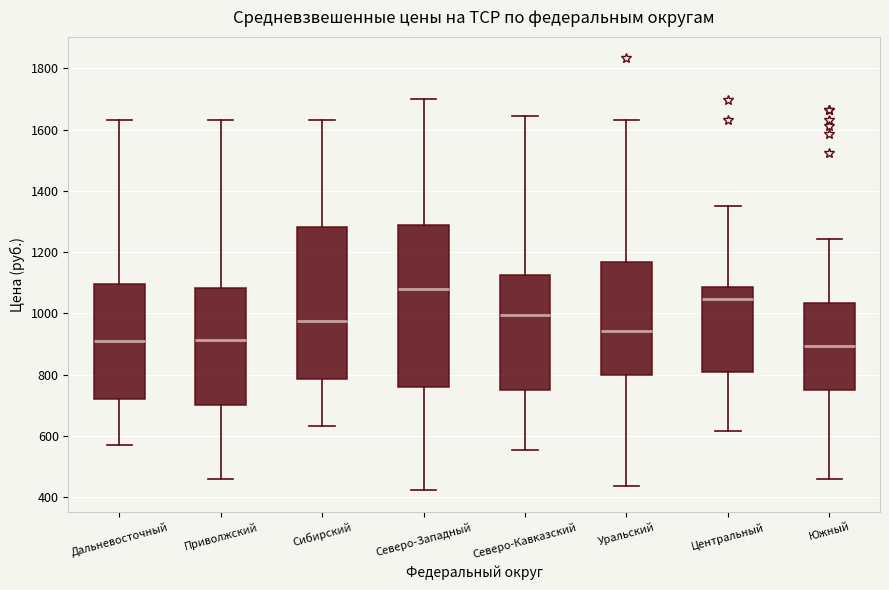

Reading left to right, read every box against the y-axis: the position of its median line, the range the box covers, and the ends of its whiskers. The values are not printed on the chart, so give them approximately, as read against the axis.

Дальневосточный: median 900, box 720 to 1100, whiskers 580 to 1640
Приволжский: median 920, box 700 to 1080, whiskers 460 to 1640
Сибирский: median 980, box 780 to 1280, whiskers 640 to 1640
Северо-Западный: median 1080, box 760 to 1280, whiskers 420 to 1700
Северо-Кавказский: median 1000, box 760 to 1120, whiskers 560 to 1640
Уральский: median 940, box 800 to 1160, whiskers 440 to 1640
Центральный: median 1040, box 800 to 1080, whiskers 620 to 1360
Южный: median 900, box 740 to 1040, whiskers 460 to 1240